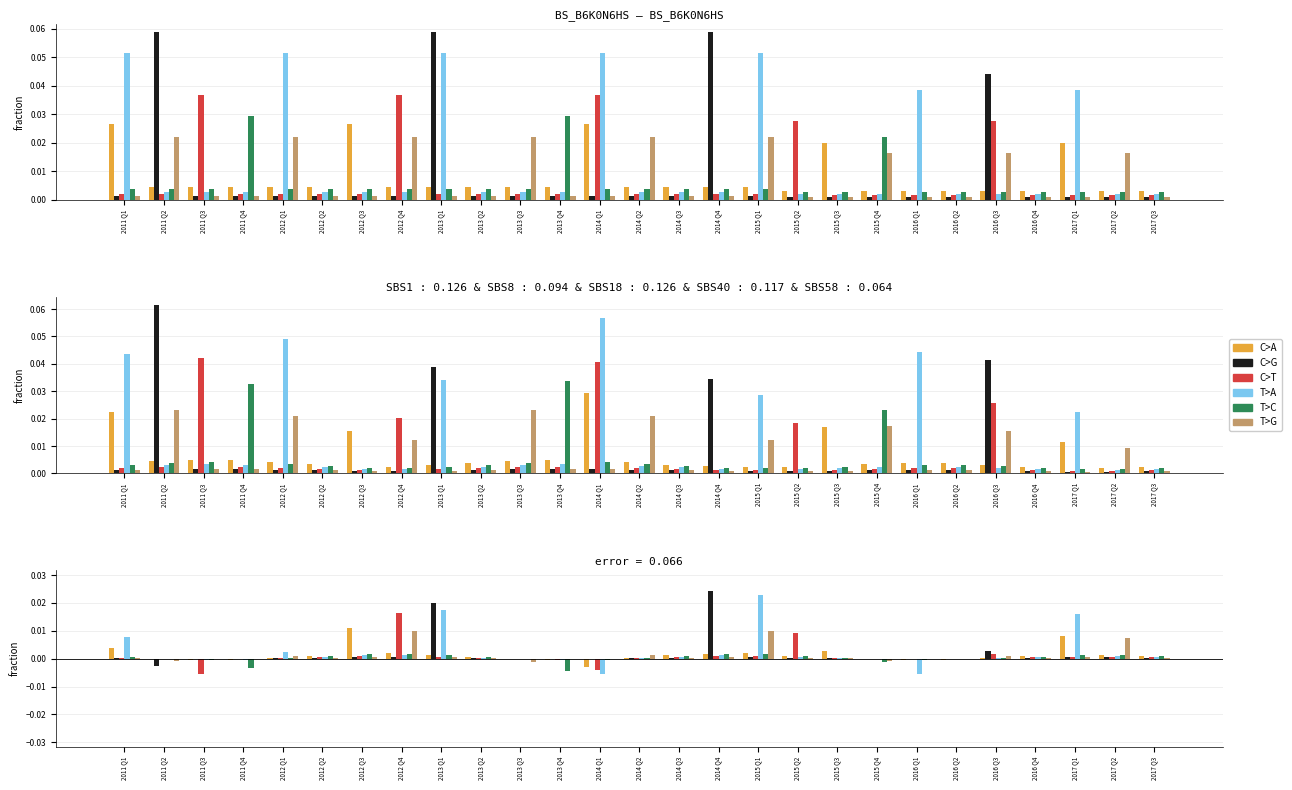

At which label does T>G reach its peak?

2012 Q4